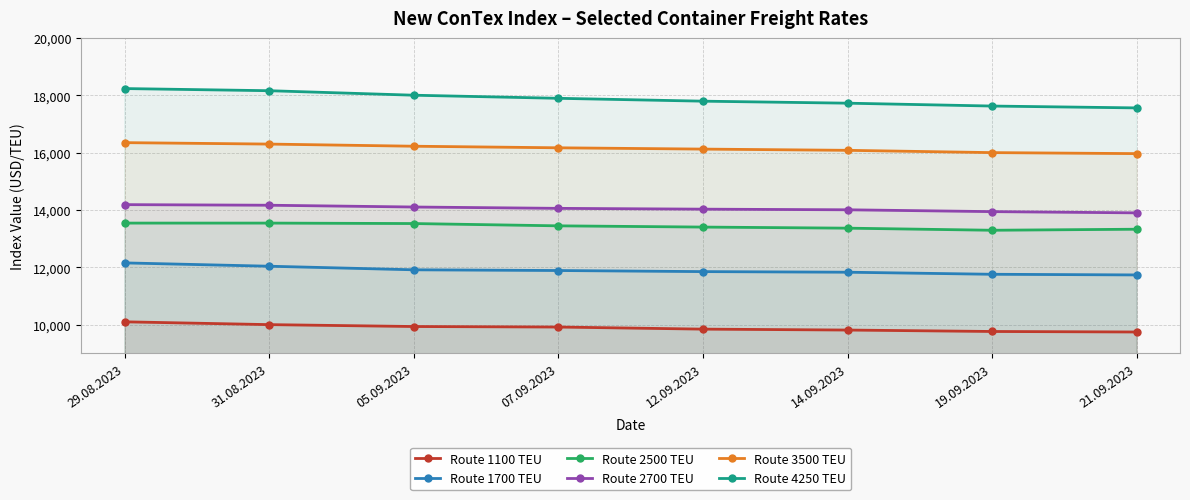

What is the greatest value displayed?

18235